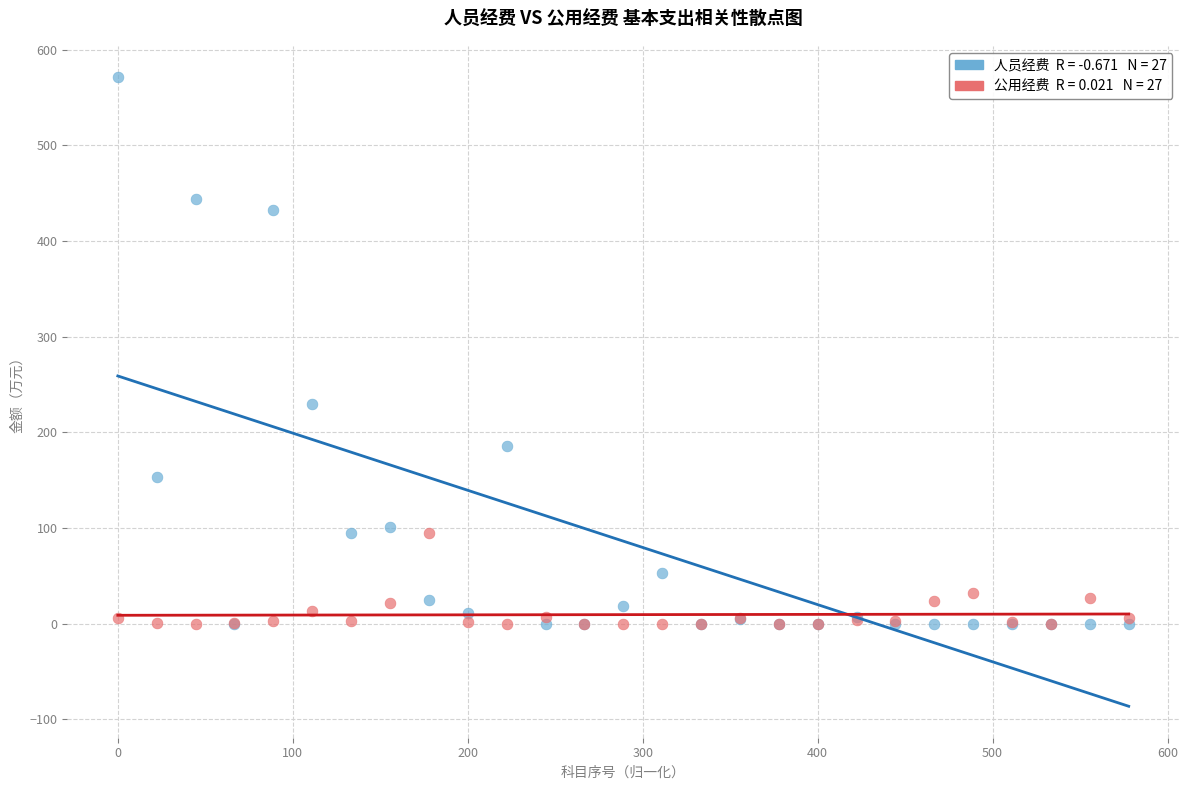

Across all series, what Y value is closest to 285?

229.6